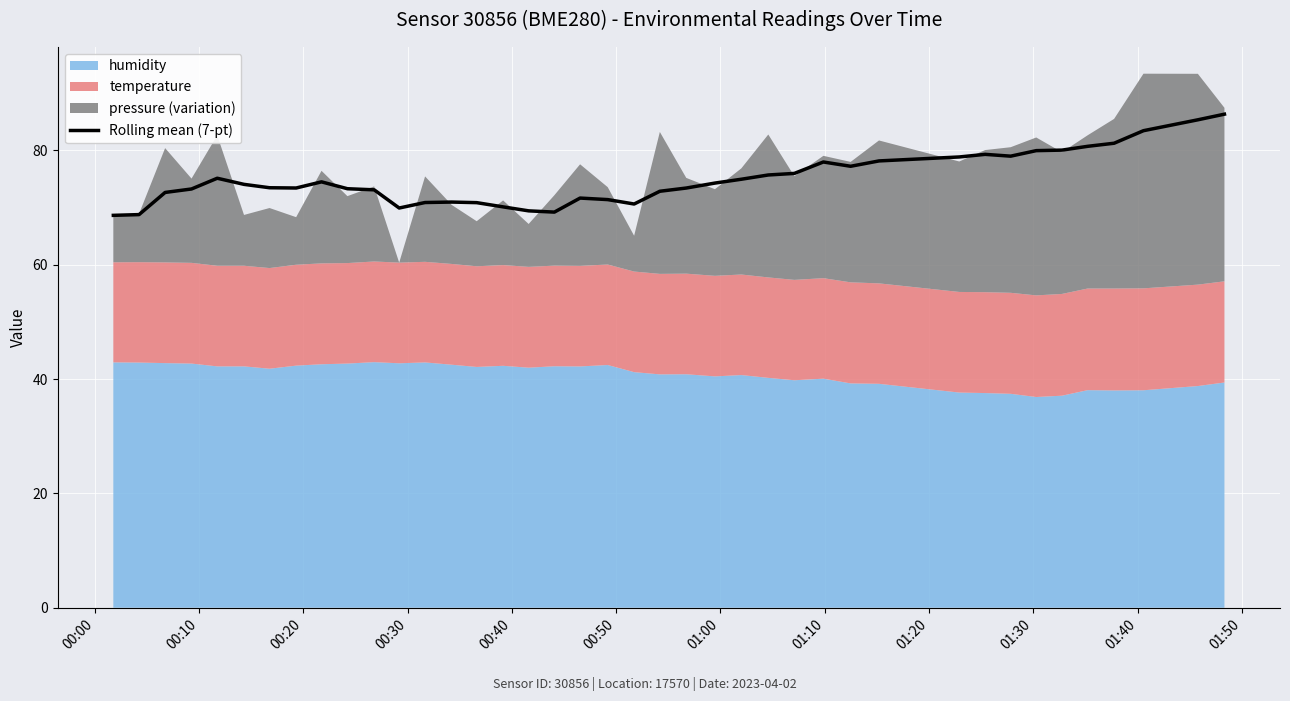

What is the maximum value for Rolling mean (7-pt)?

86.3